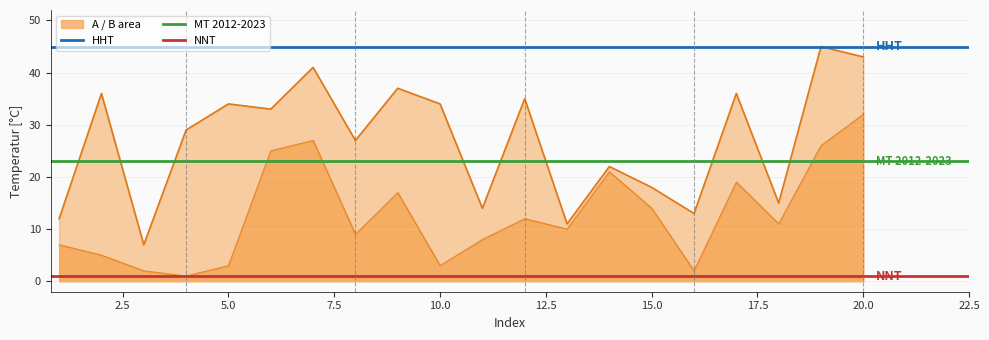

Which series ends up on top after the final intersection of B and A?

A